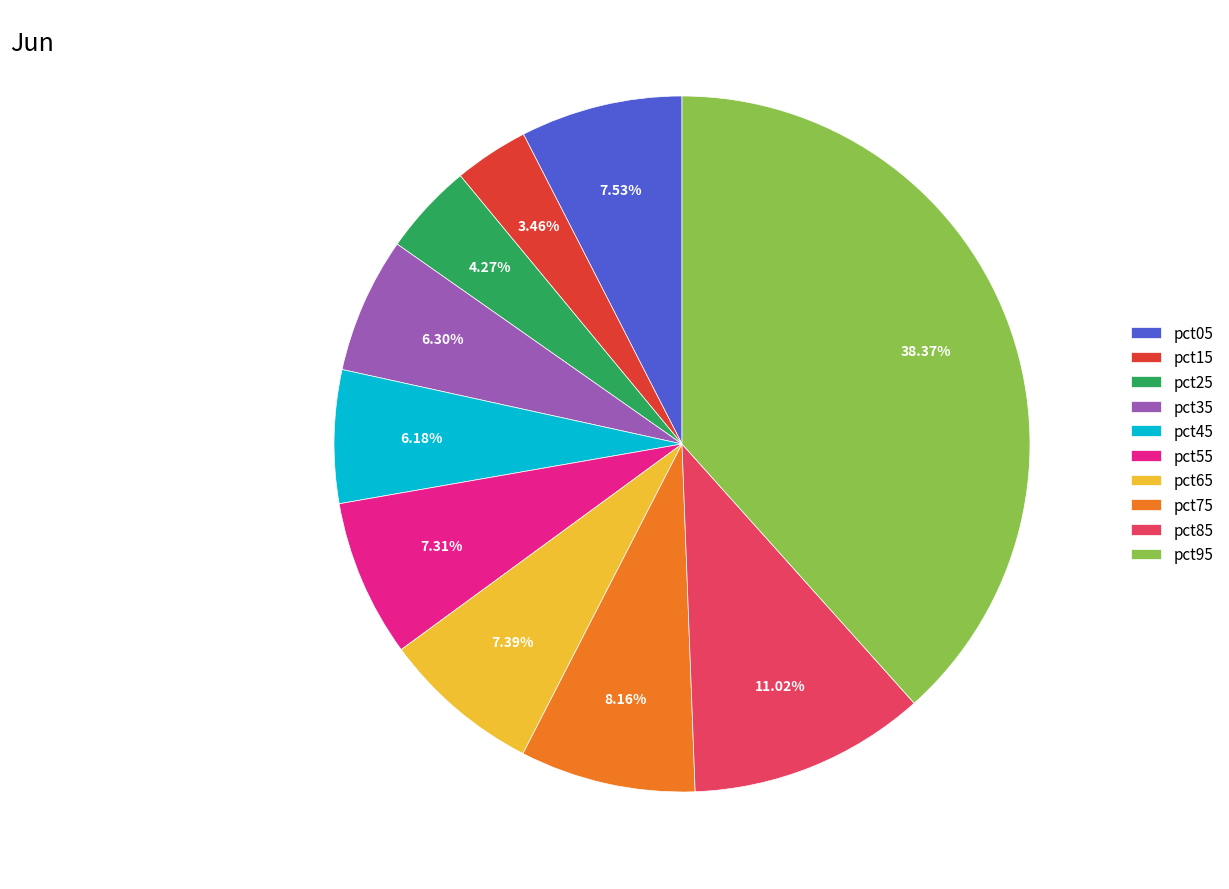

Is it true that pct35 is 1% of the pie?

False